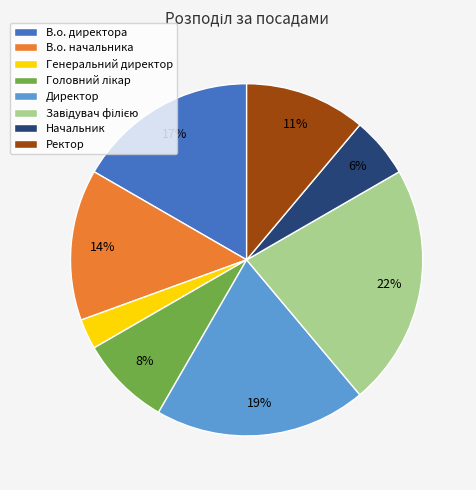

Does any single category account for the majority?

No